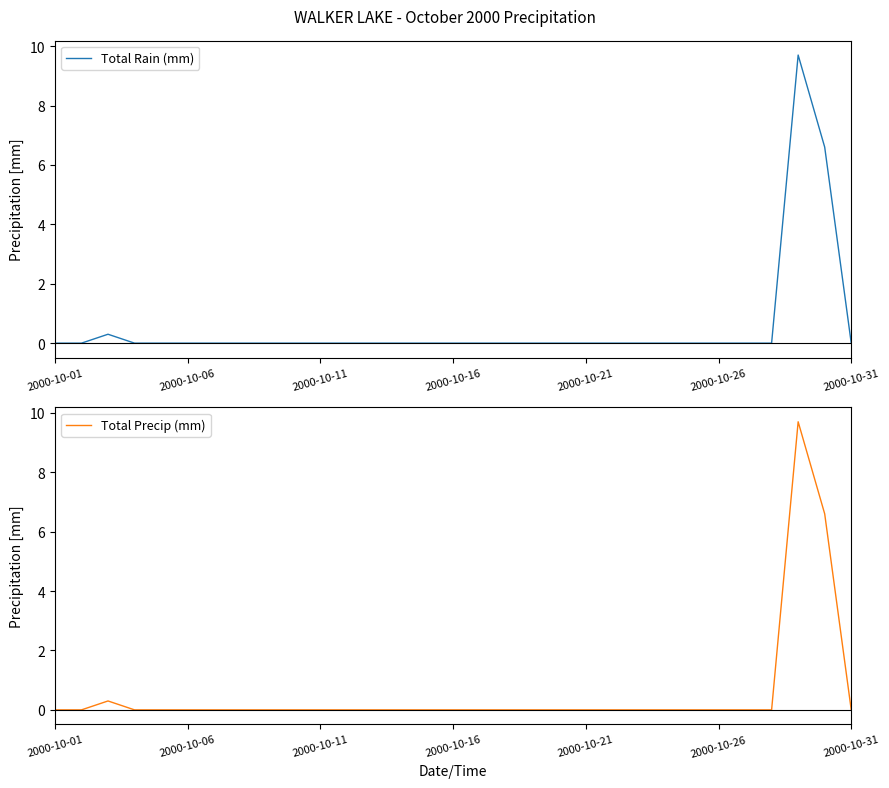

What is the maximum value shown in the chart?

9.7